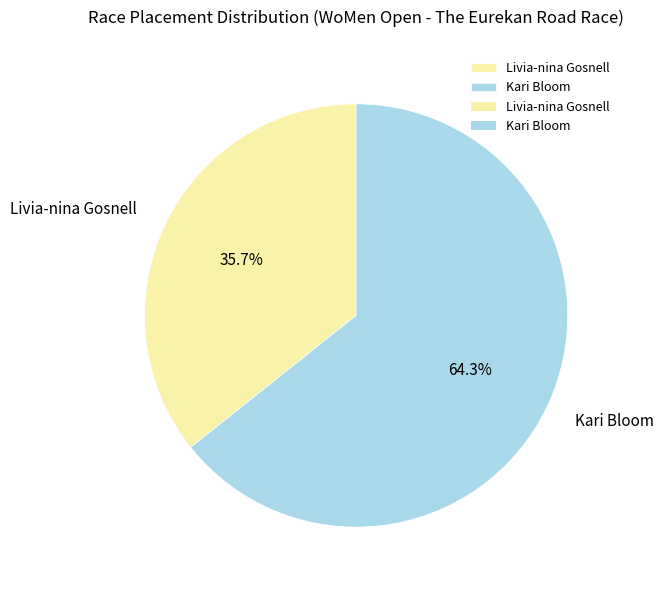

Rank the categories by value from lowest to highest.

Livia-nina Gosnell, Kari Bloom